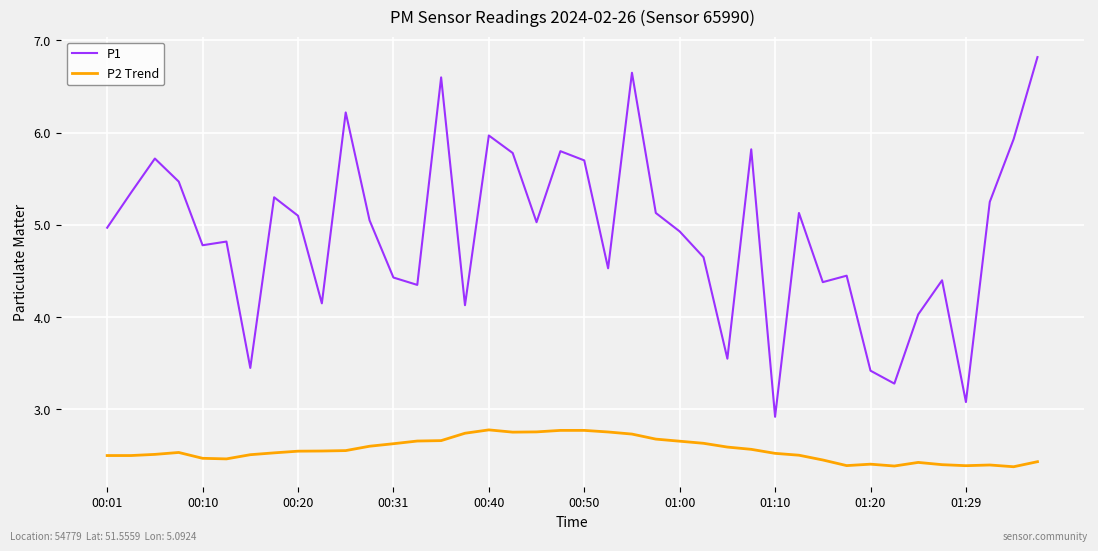

True or false: P2 Trend and P1 cross at least once.

False